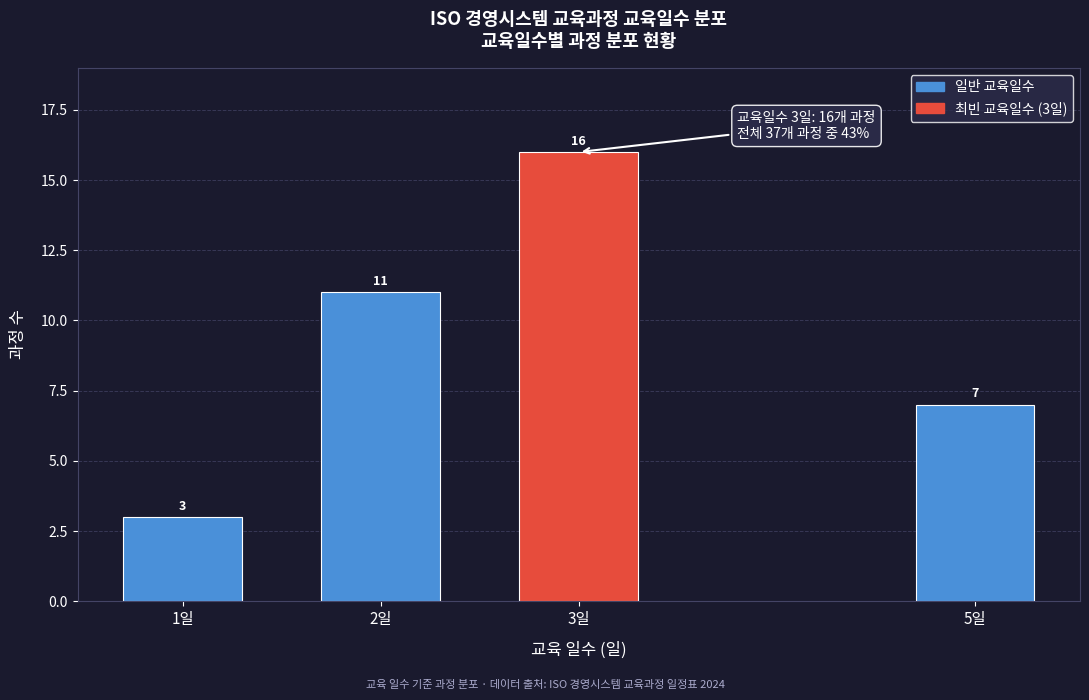

Reading left to right, what are all the values shown in this chart?

1일=3	2일=11	3일=16	5일=7